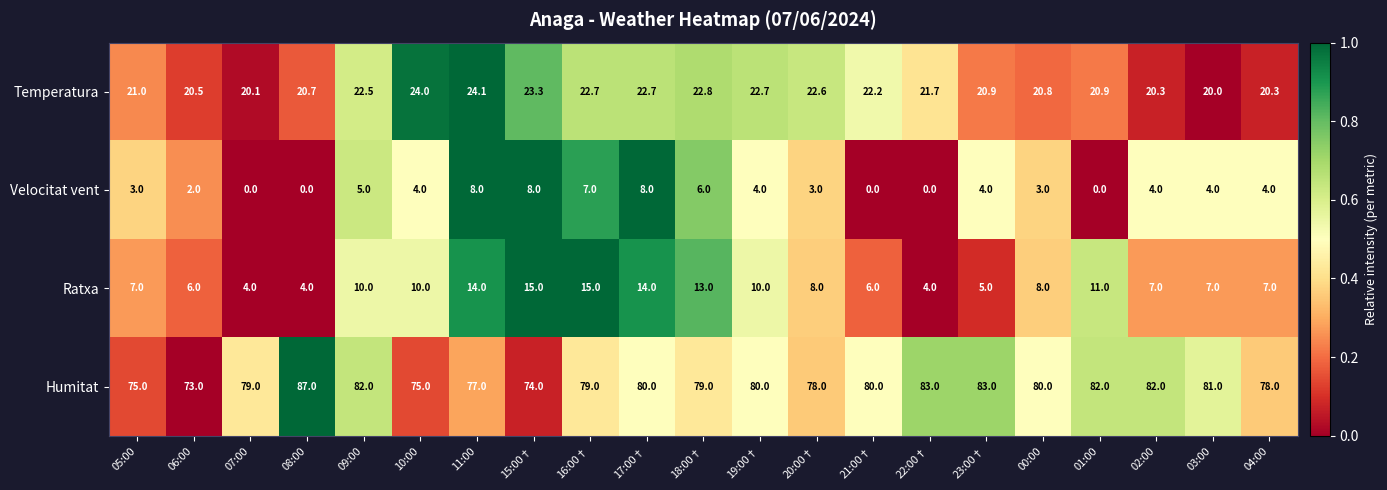

Which series has the widest spread of values?

Humitat